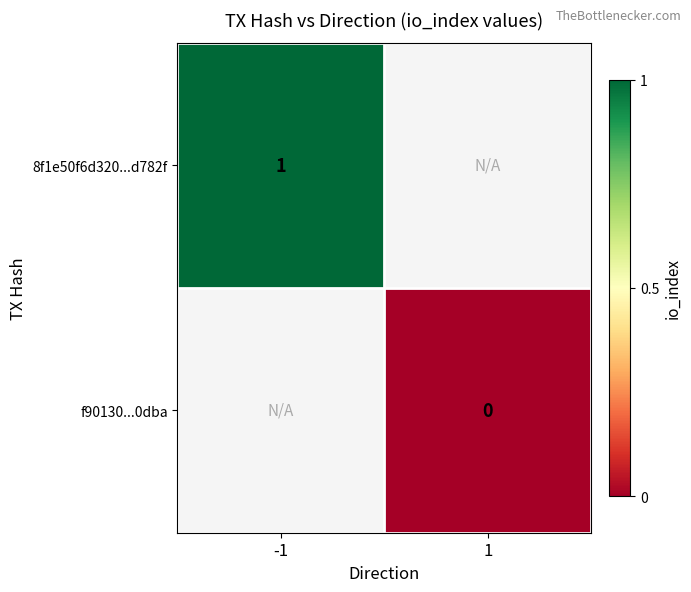

Is the value of f90130...0dba at 1 greater than the value of 8f1e50f6d320...d782f at -1?

No